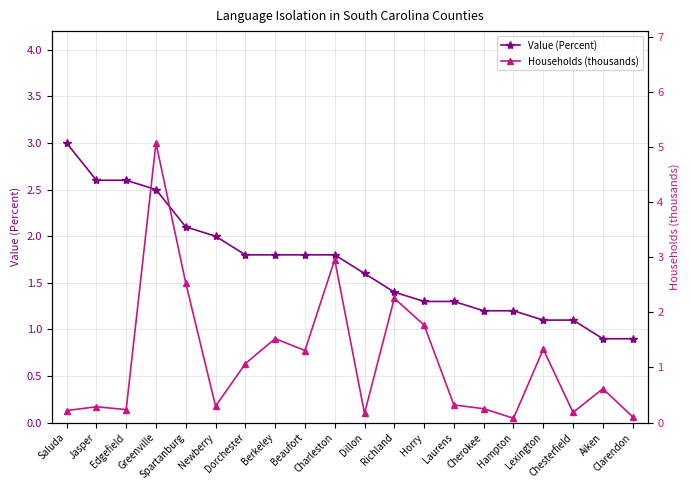

Where is the first local minimum for Households (thousands)?

Edgefield